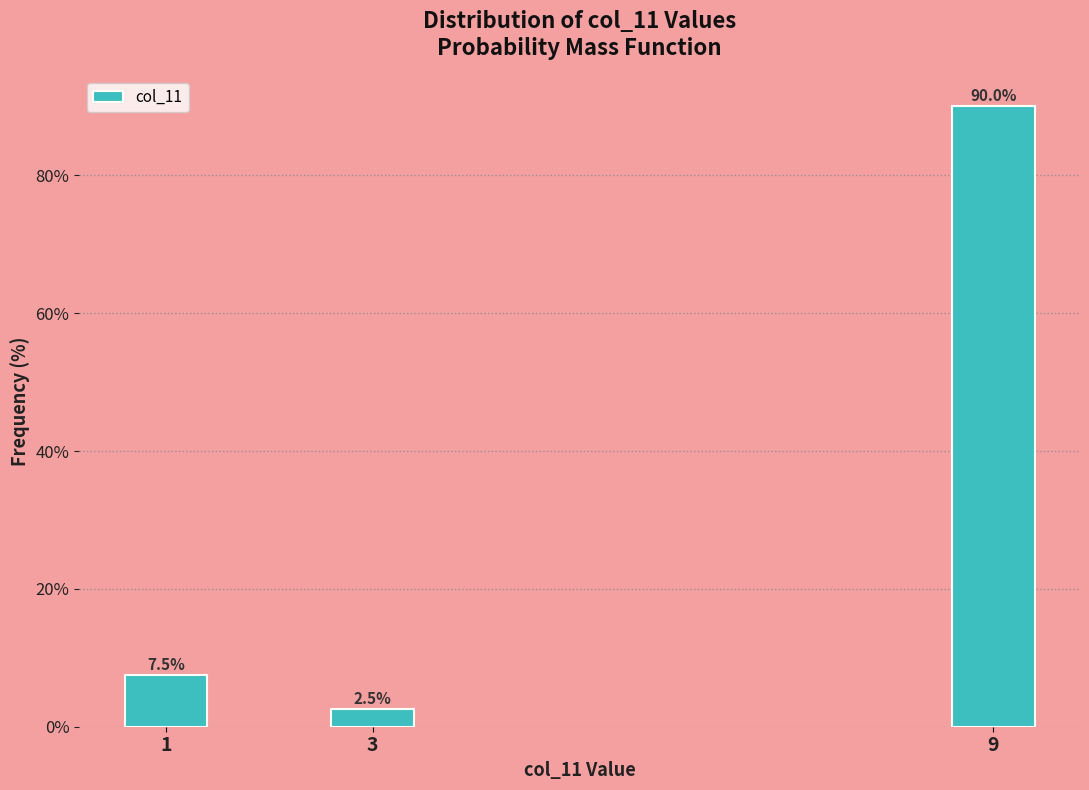

Reading left to right, what are all the values shown in this chart?

7.5	2.5	90.0